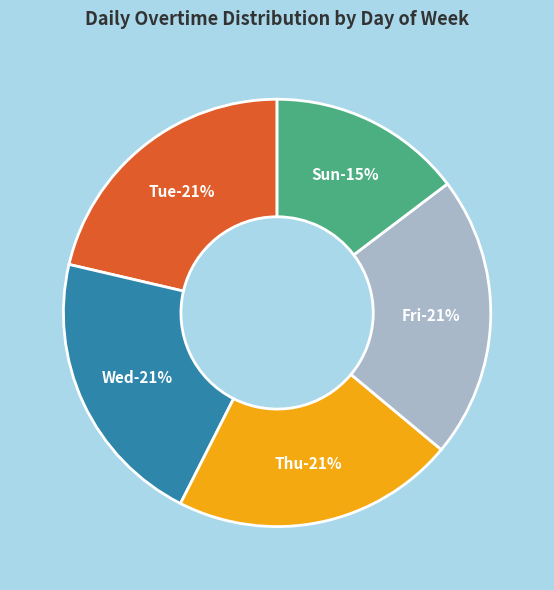

Which slice is the largest?

Thu